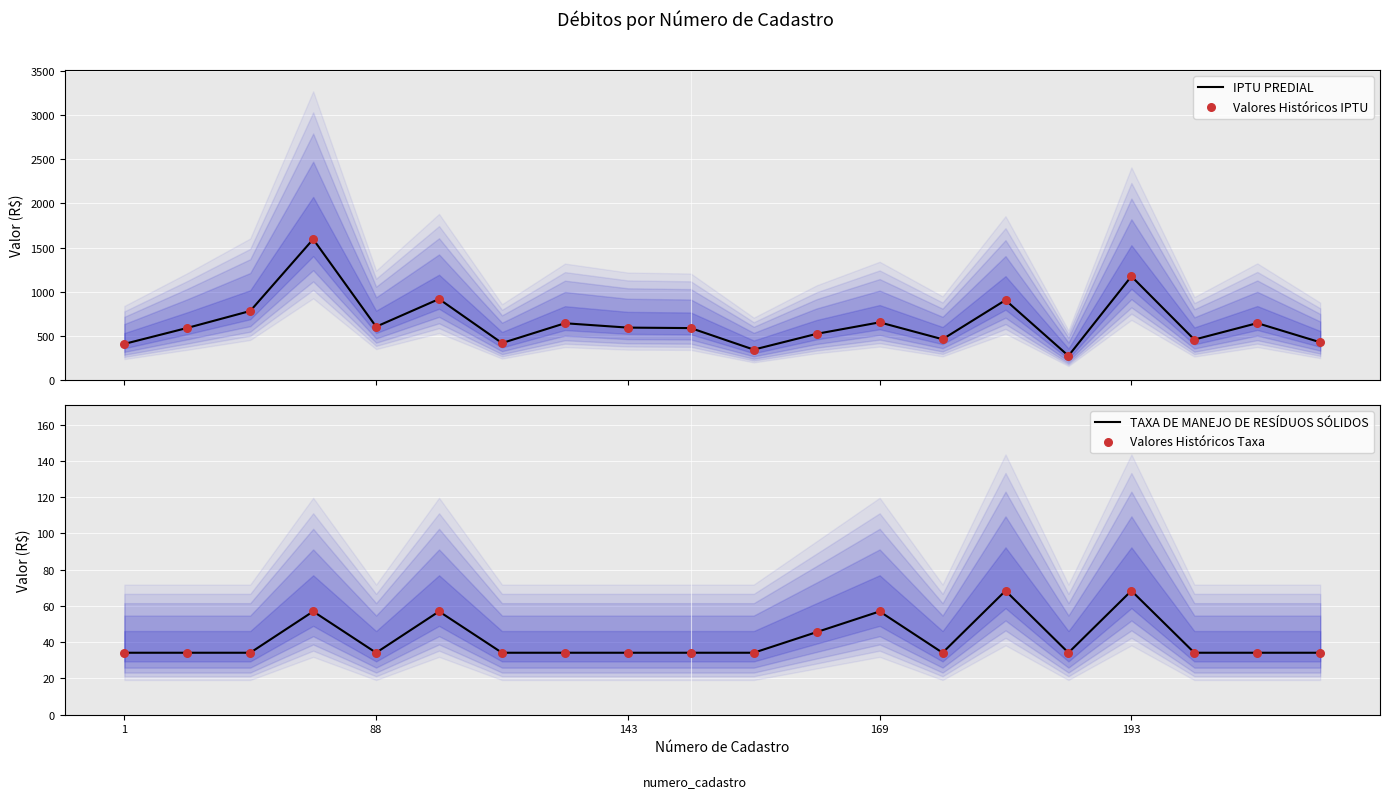

At how many categories does at least one series exceed 178?

20